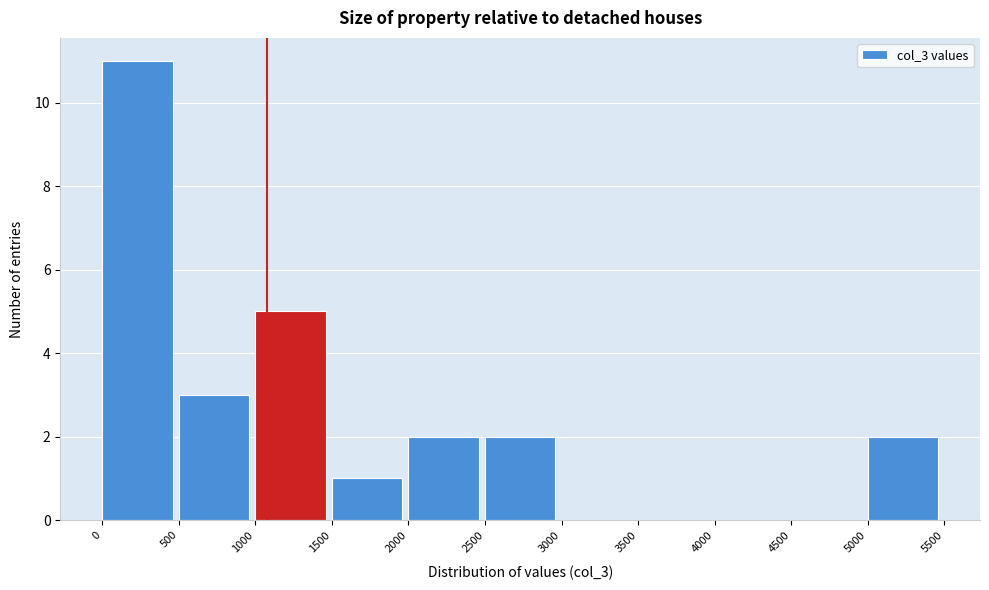

Reading left to right, list every bar in this chart as the range it spans on the x-axis followed by its height. The values are not printed on the chart, so give them approximately, as read against the axis.

0 to 500: 11
500 to 1000: 3
1000 to 1500: 5
1500 to 2000: 1
2000 to 2500: 2
2500 to 3000: 2
3000 to 3500: 0
3500 to 4000: 0
4000 to 4500: 0
4500 to 5000: 0
5000 to 5500: 2